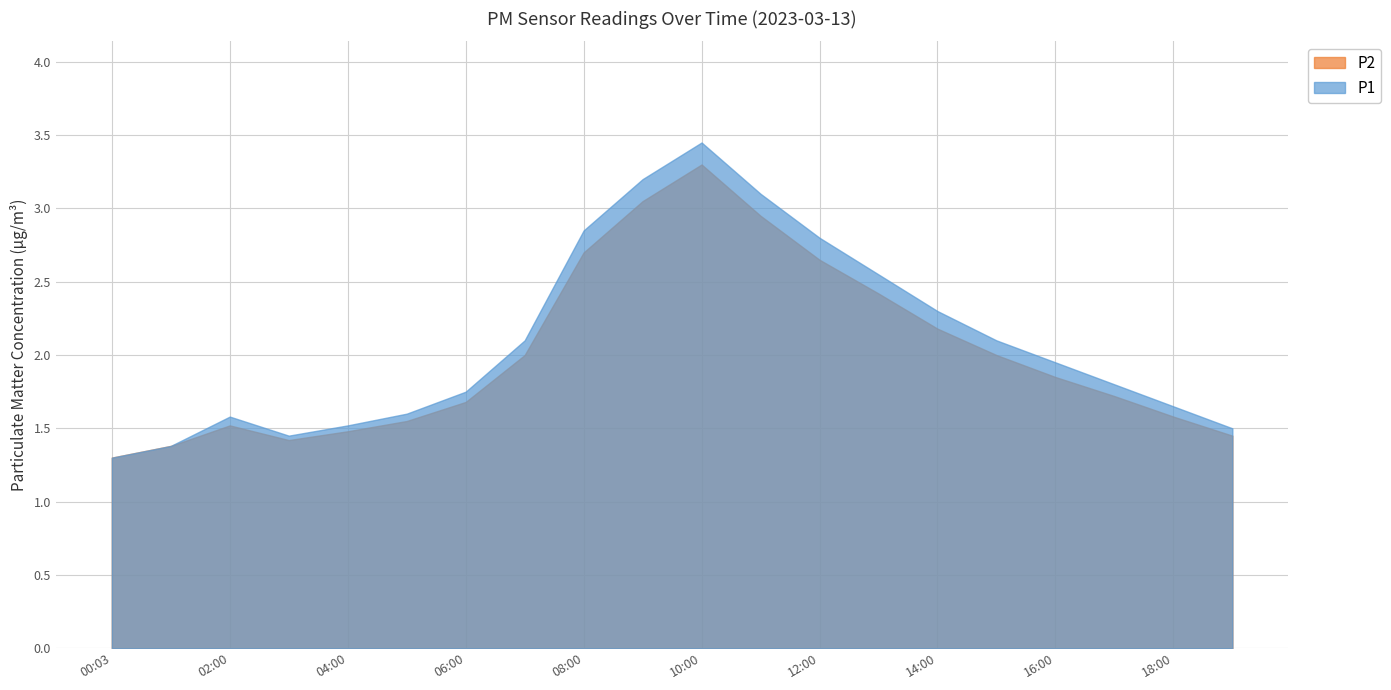

Reading left to right, what are all the values shown in this chart?

P1: 1.3	1.4	1.6	1.4	1.5	1.6	1.8	2.1	2.9	3.2	3.5	3.1	2.8	2.5	2.3	2.1	1.9	1.8	1.6	1.5
P2: 1.3	1.4	1.5	1.4	1.5	1.6	1.7	2.0	2.7	3.0	3.3	3.0	2.6	2.4	2.2	2.0	1.9	1.7	1.6	1.4